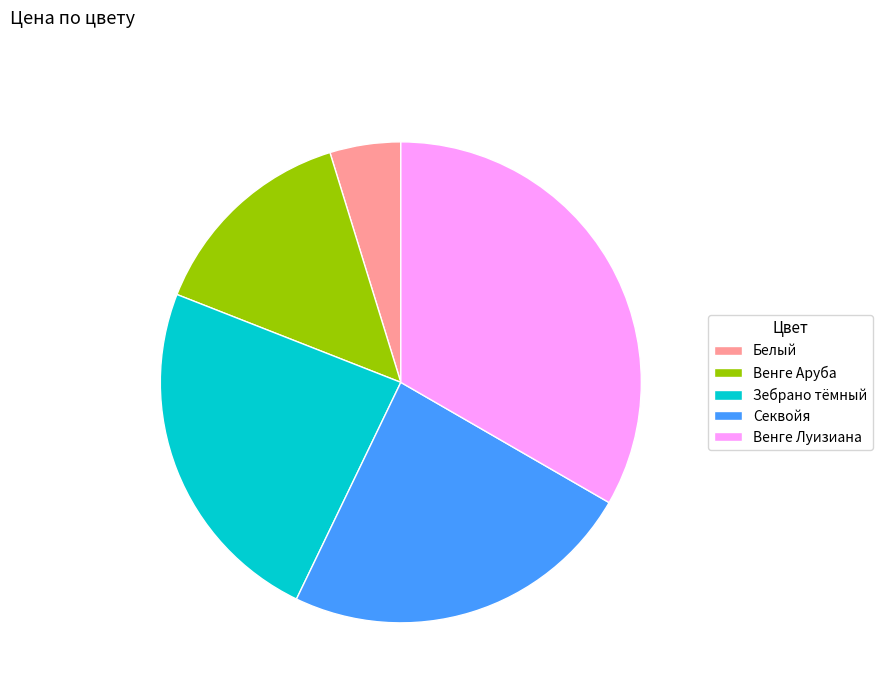

True or false: Зебрано тёмный accounts for 18% of the total.

False